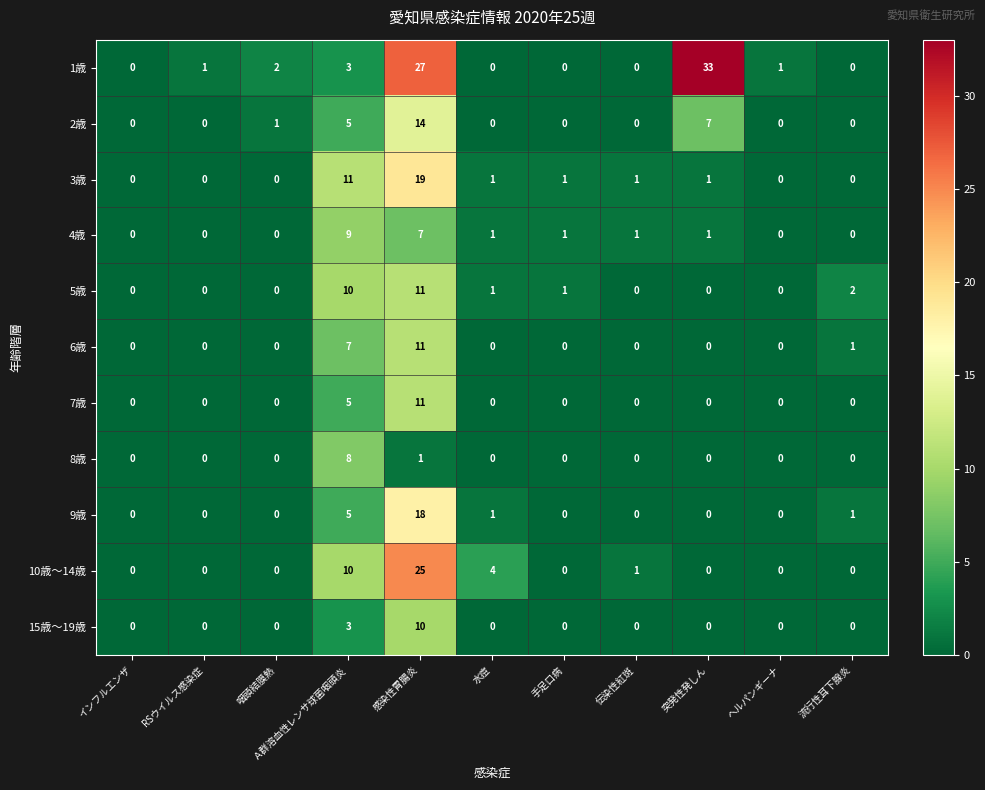

Is it true that 8歳 equals -5 at 水痘?

False